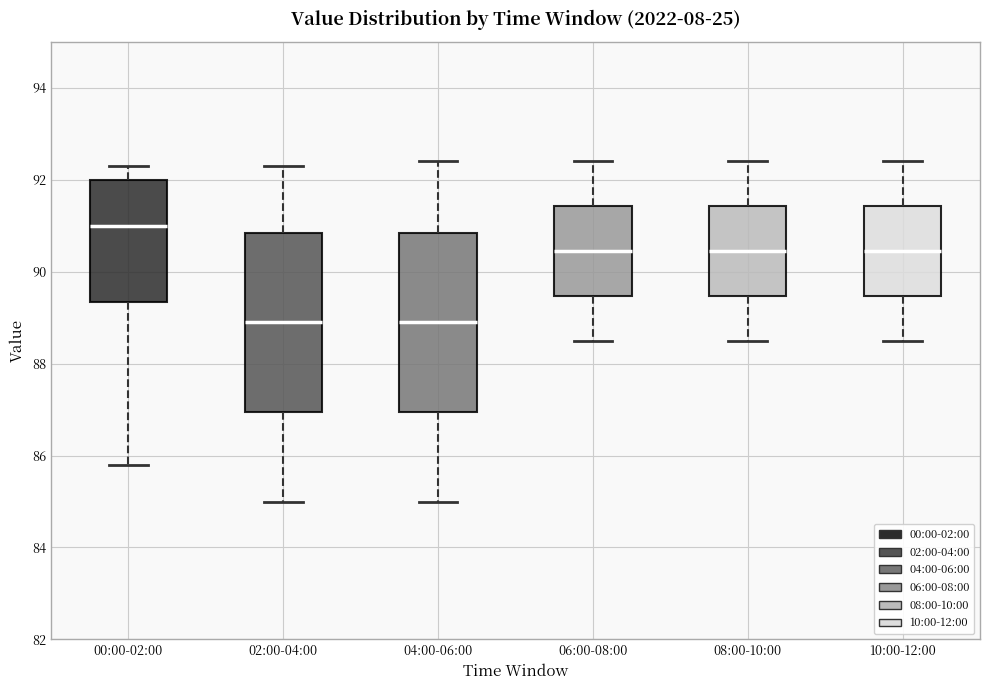

Where does the lower whisker of the box for 04:00-06:00 end on the y-axis? The values are not printed on the chart, so give them approximately, as read against the axis.

85.0